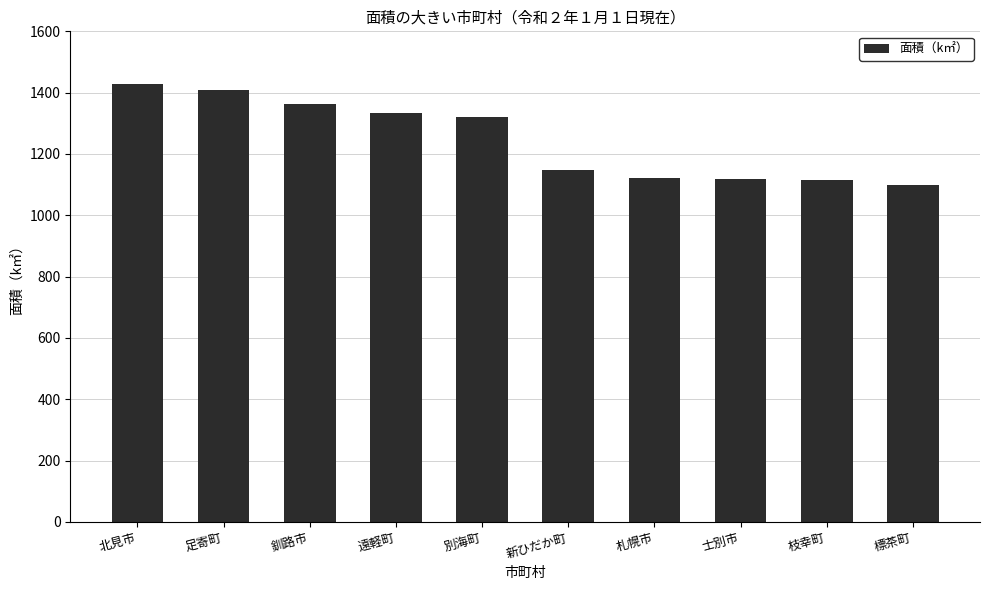

What is the change in value from 釧路市 to 札幌市?

-242.0